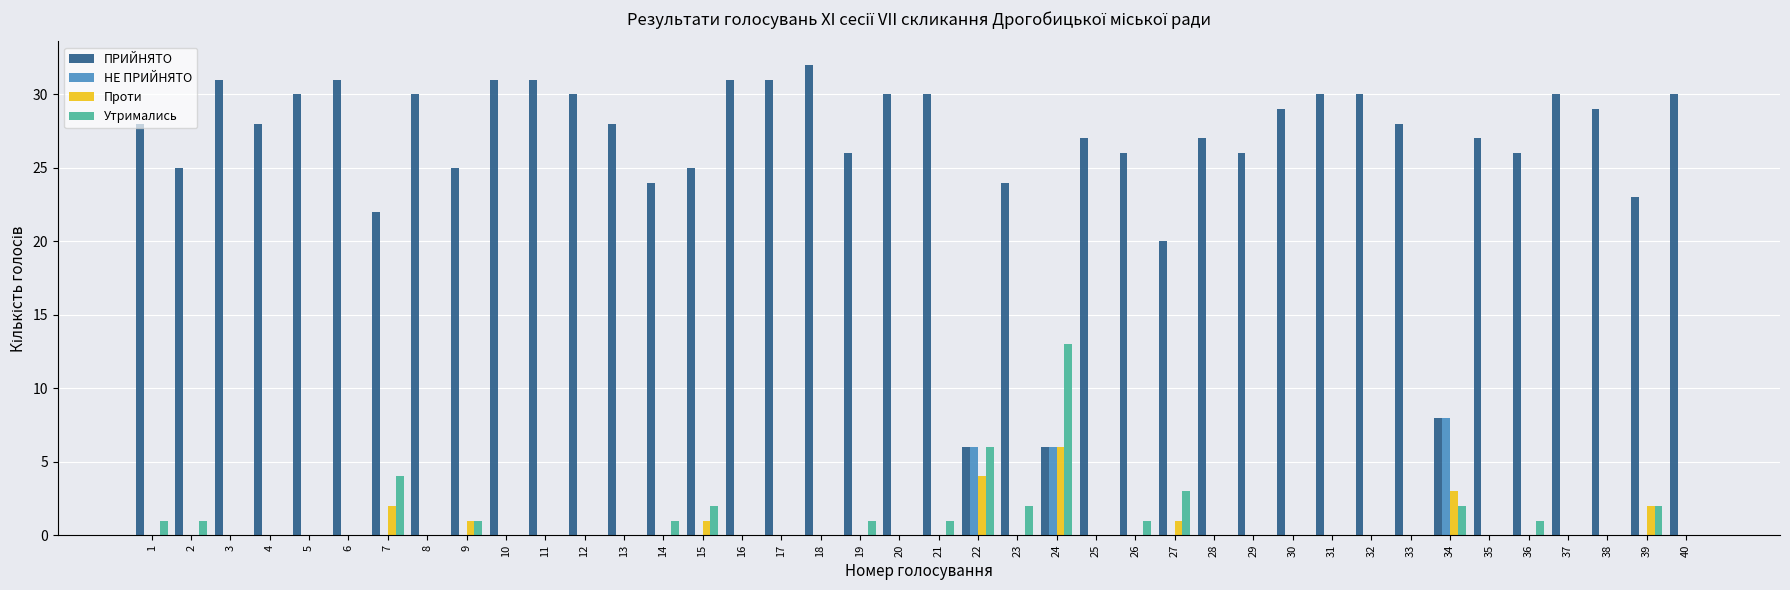

Reading right to left, what are all the values shown in this chart?

ПРИЙНЯТО: 40=30	39=23	38=29	37=30	36=26	35=27	34=8	33=28	32=30	31=30	30=29	29=26	28=27	27=20	26=26	25=27	24=6	23=24	22=6	21=30	20=30	19=26	18=32	17=31	16=31	15=25	14=24	13=28	12=30	11=31	10=31	9=25	8=30	7=22	6=31	5=30	4=28	3=31	2=25	1=28
НЕ ПРИЙНЯТО: 40=0	39=0	38=0	37=0	36=0	35=0	34=8	33=0	32=0	31=0	30=0	29=0	28=0	27=0	26=0	25=0	24=6	23=0	22=6	21=0	20=0	19=0	18=0	17=0	16=0	15=0	14=0	13=0	12=0	11=0	10=0	9=0	8=0	7=0	6=0	5=0	4=0	3=0	2=0	1=0
Проти: 40=0	39=2	38=0	37=0	36=0	35=0	34=3	33=0	32=0	31=0	30=0	29=0	28=0	27=1	26=0	25=0	24=6	23=0	22=4	21=0	20=0	19=0	18=0	17=0	16=0	15=1	14=0	13=0	12=0	11=0	10=0	9=1	8=0	7=2	6=0	5=0	4=0	3=0	2=0	1=0
Утримались: 40=0	39=2	38=0	37=0	36=1	35=0	34=2	33=0	32=0	31=0	30=0	29=0	28=0	27=3	26=1	25=0	24=13	23=2	22=6	21=1	20=0	19=1	18=0	17=0	16=0	15=2	14=1	13=0	12=0	11=0	10=0	9=1	8=0	7=4	6=0	5=0	4=0	3=0	2=1	1=1